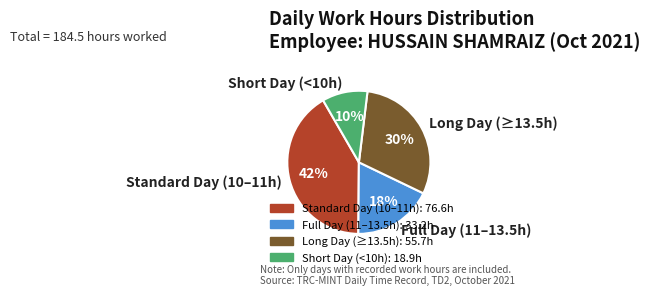

Do Full Day (11–13.5h) and Standard Day (10–11h) together represent more than half of the pie?

Yes